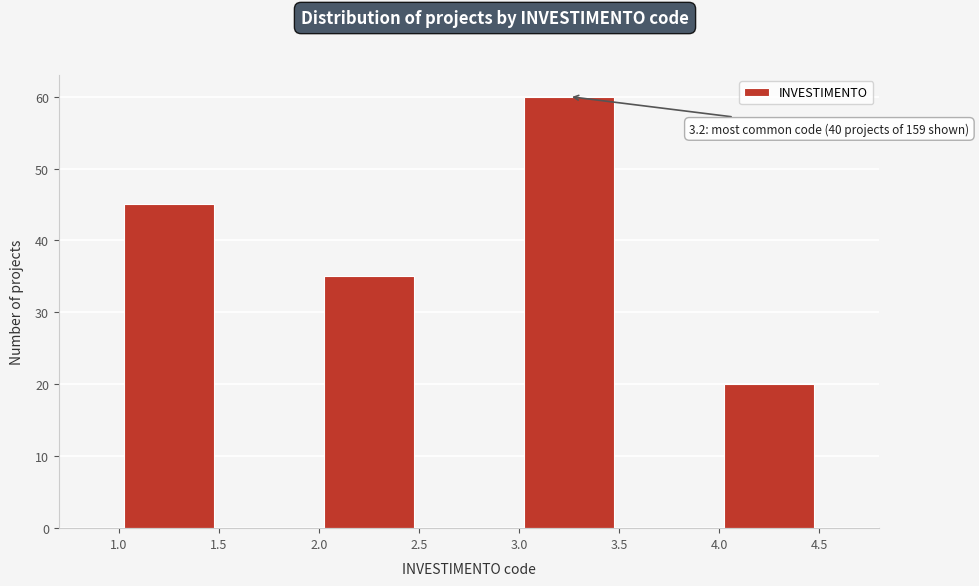

Over which range of the x-axis is the bar tallest?

3.0 to 3.5